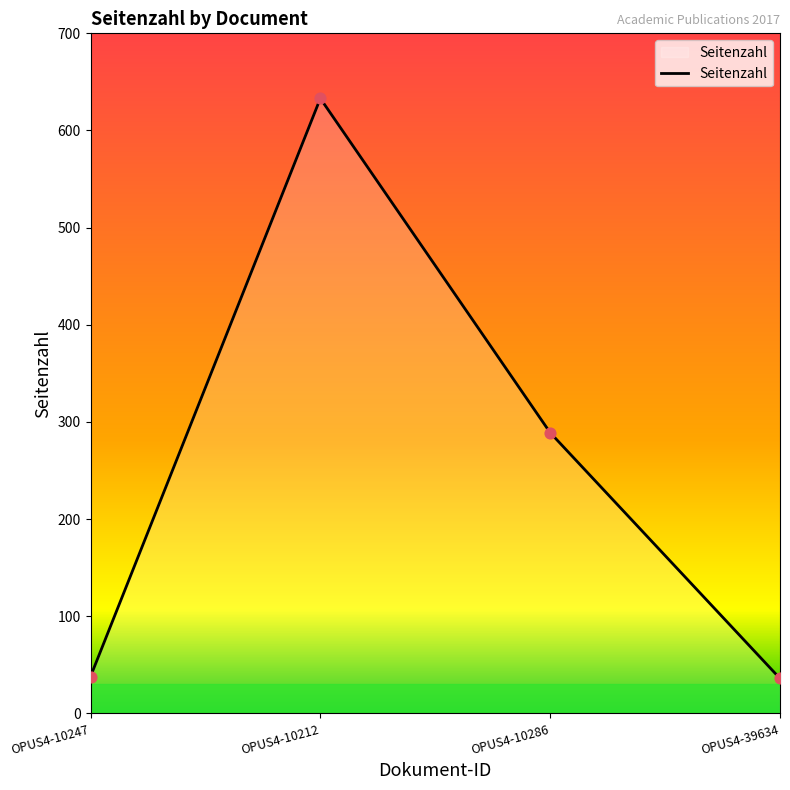

Between OPUS4-10247 and OPUS4-10212, which is larger?

OPUS4-10212